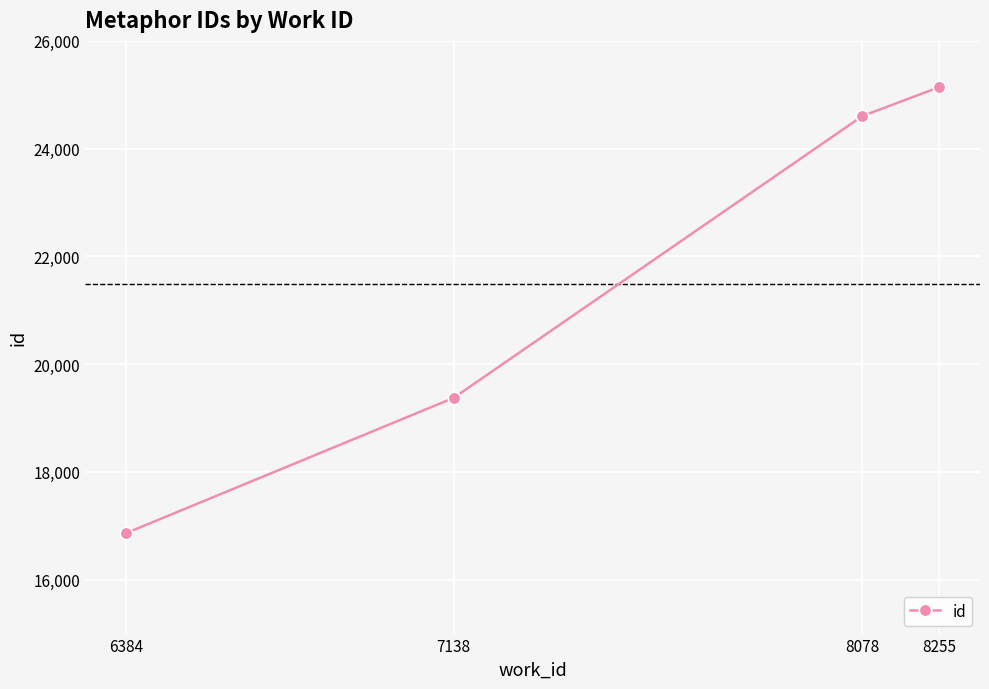

What is the change in value from 6384 to 7138?

+2512